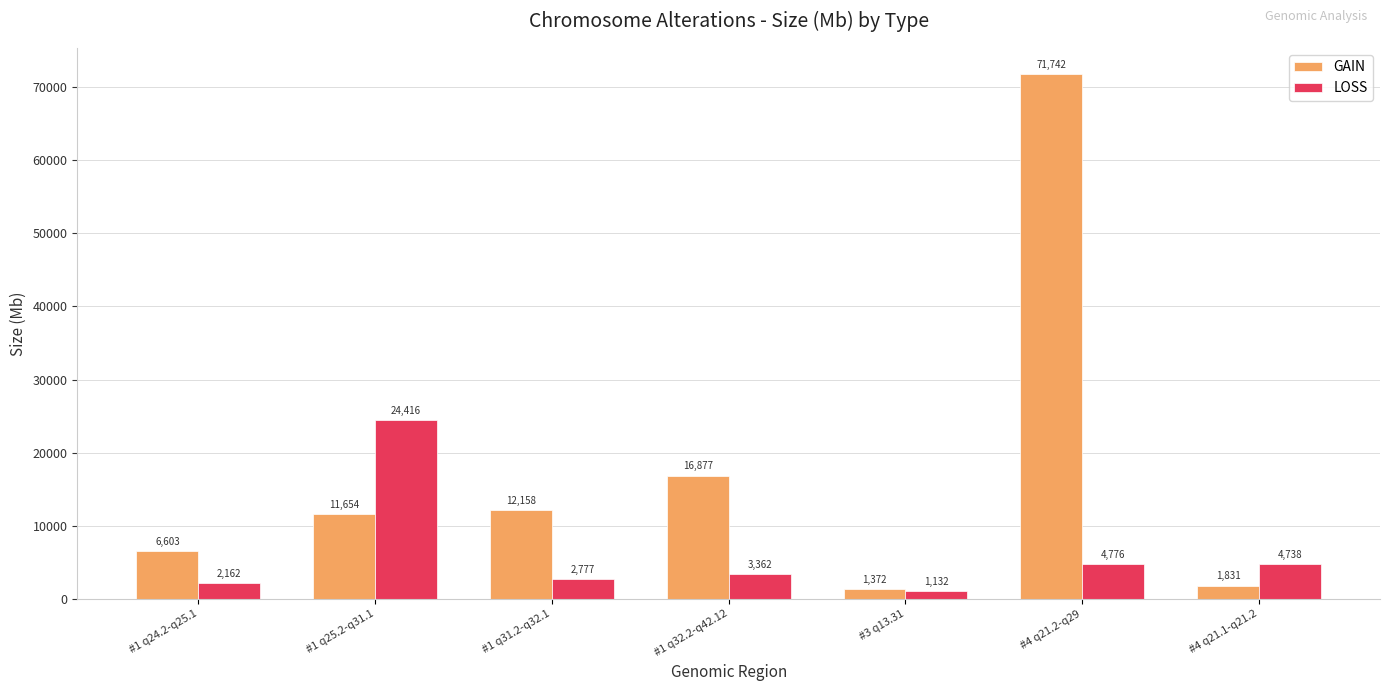

Between #3 q13.31 and #4 q21.1-q21.2, which series saw the biggest shift?

LOSS